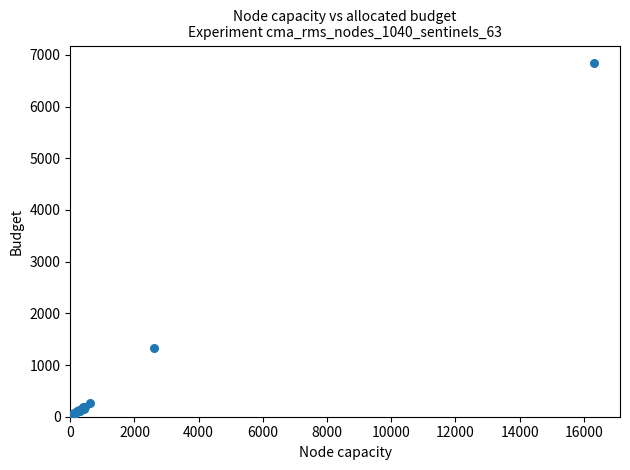

What Y value in the scatter plot is closest to 3421?

1333